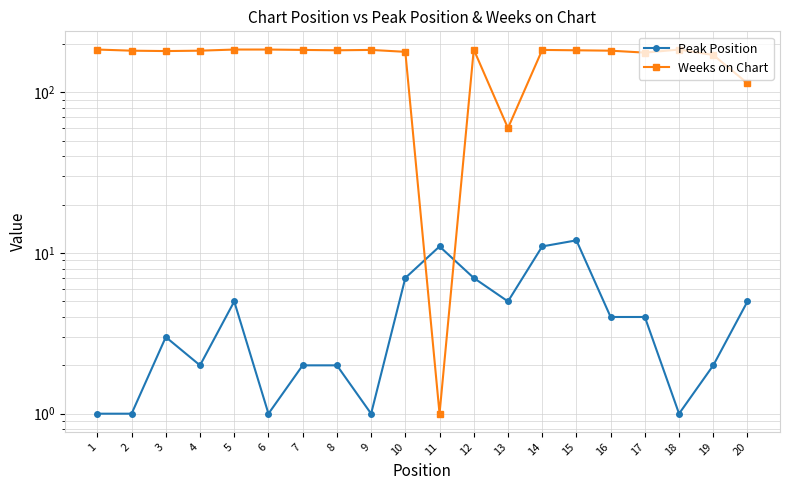

What is the value of the Weeks on Chart point at the 17th from the left?

177